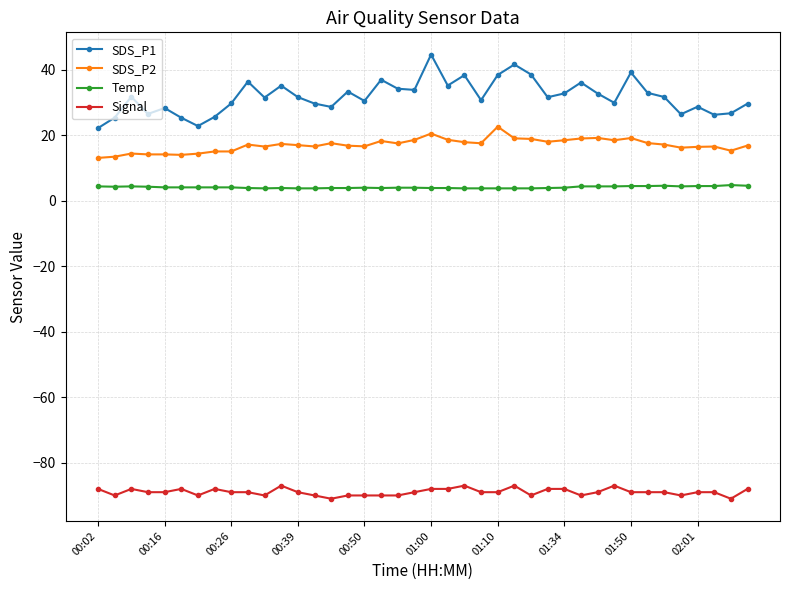

What is the value of the SDS_P1 point at the 1st from the left?

22.2